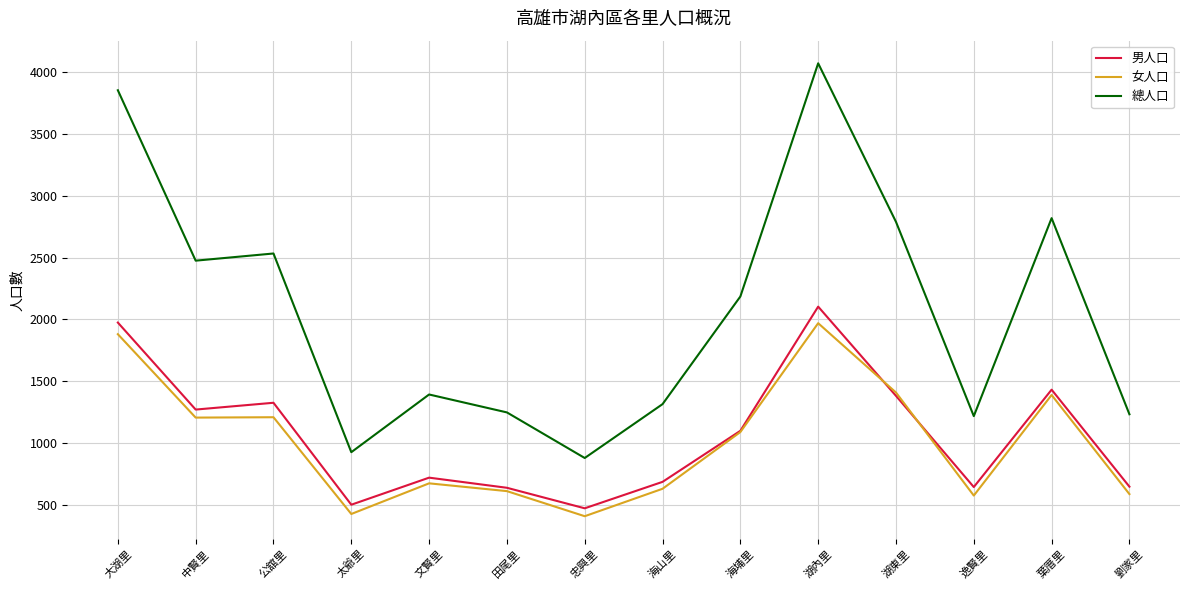

What is the difference between the highest and lowest values at 太爺里?

500